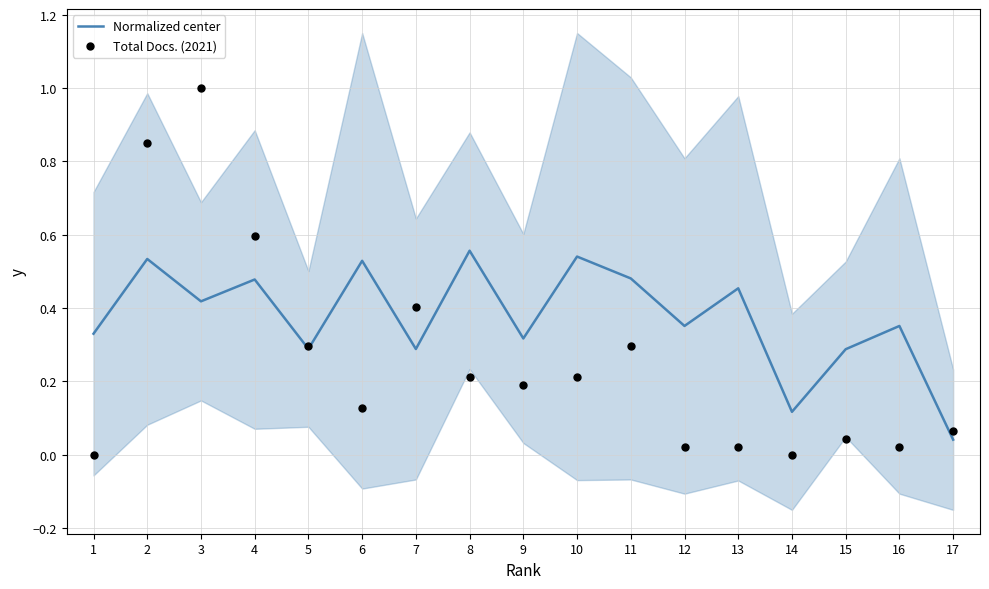

What are all the series names shown in the legend?

Normalized center, Total Docs. (2021)